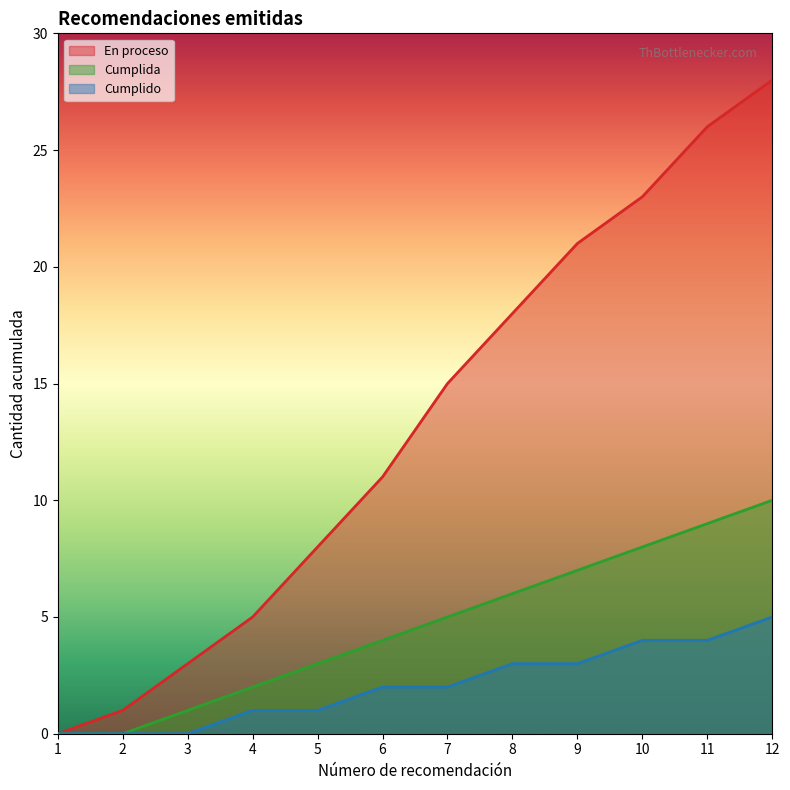

Does the chart have visible grid lines?

No